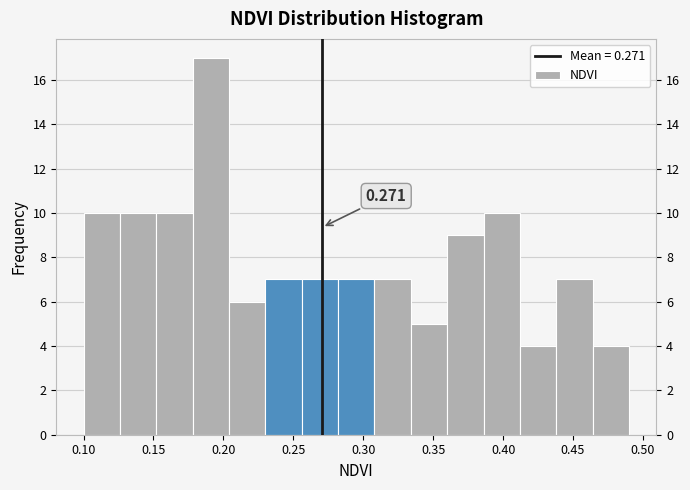

Over which range of the x-axis is the bar tallest?

0.178 to 0.204